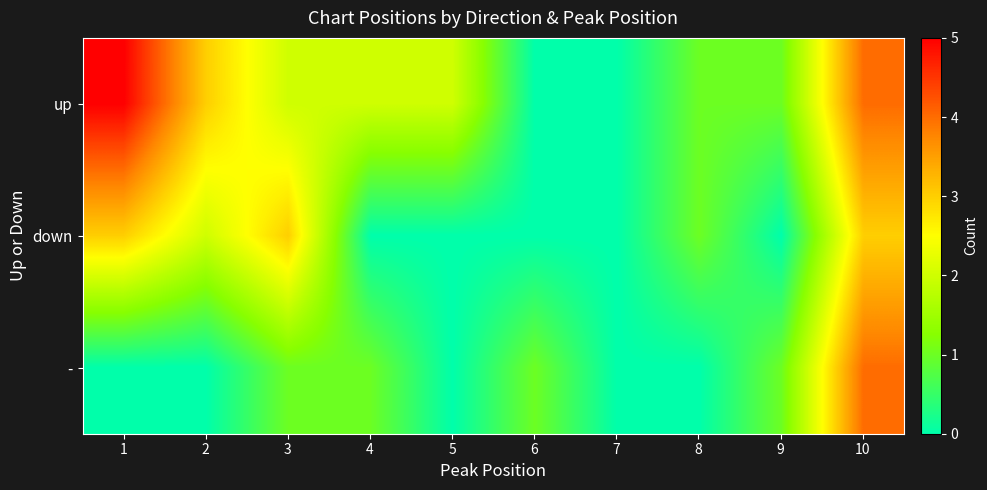

What is the total value across all series at 2?

5